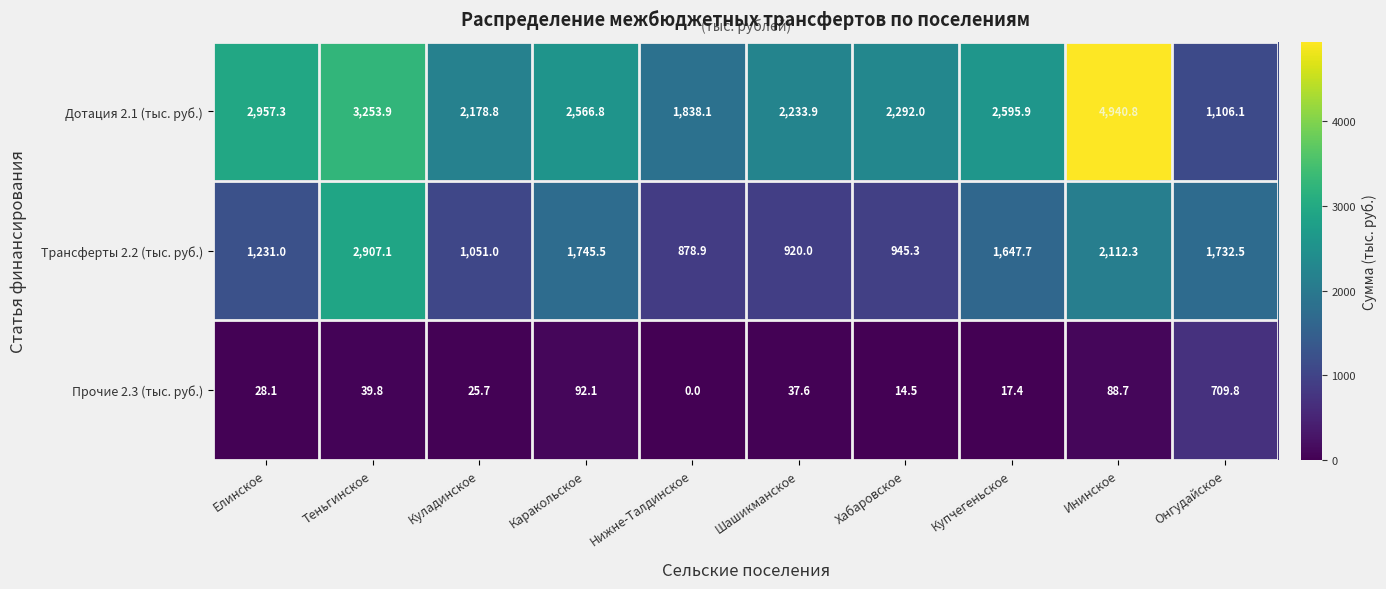

At Ининское, list the series in order from largest to smallest.

Дотация 2.1 (тыс. руб.), Трансферты 2.2 (тыс. руб.), Прочие 2.3 (тыс. руб.)